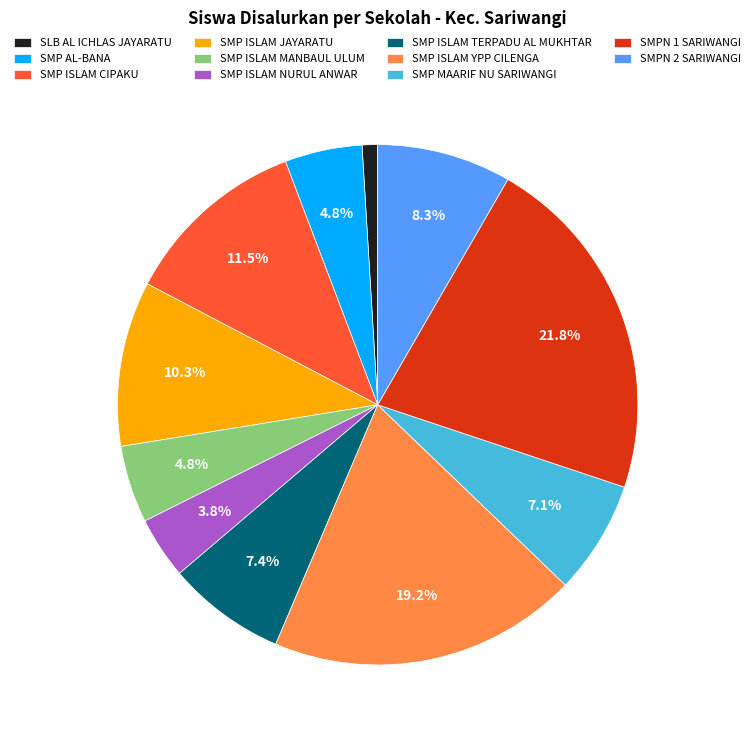

Is it true that SMP ISLAM JAYARATU is 19% of the pie?

False